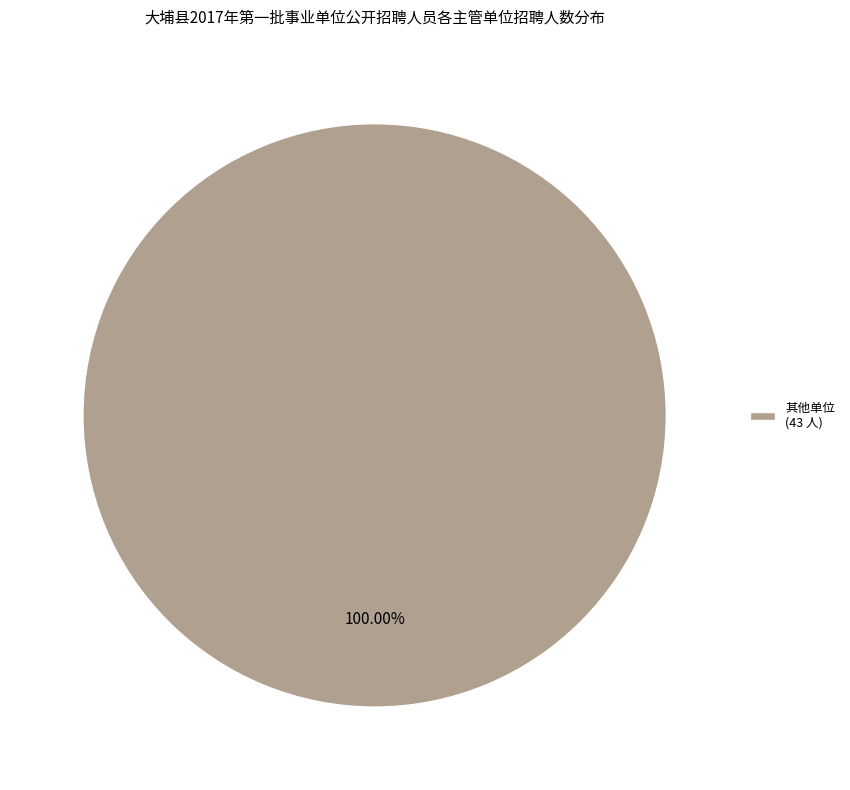

Does 其他单位 (43 人) represent more than half of the total?

Yes